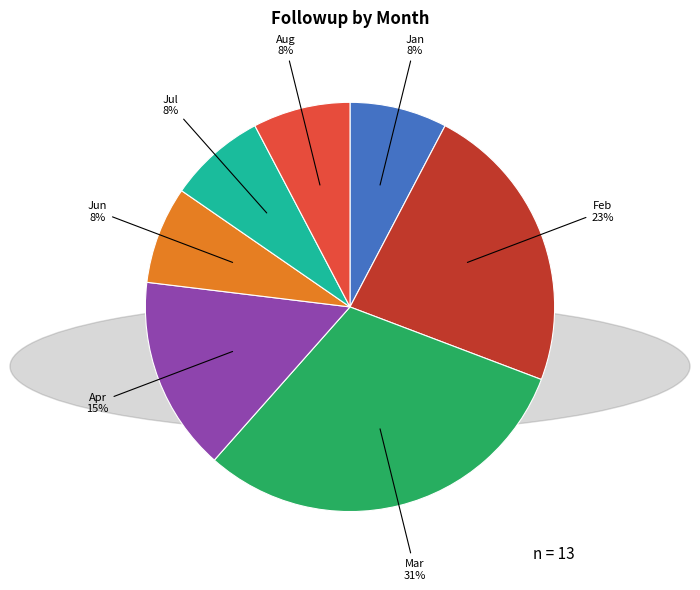

To the nearest percent, what is the average slice percentage?

14%